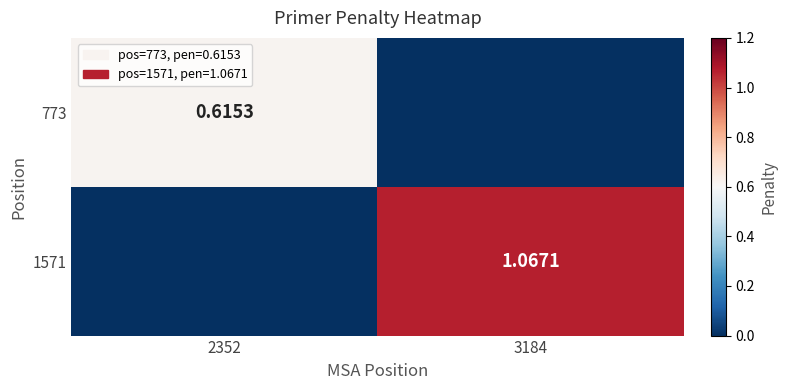

Rank the series at 2352 from lowest to highest value.

1571, 773